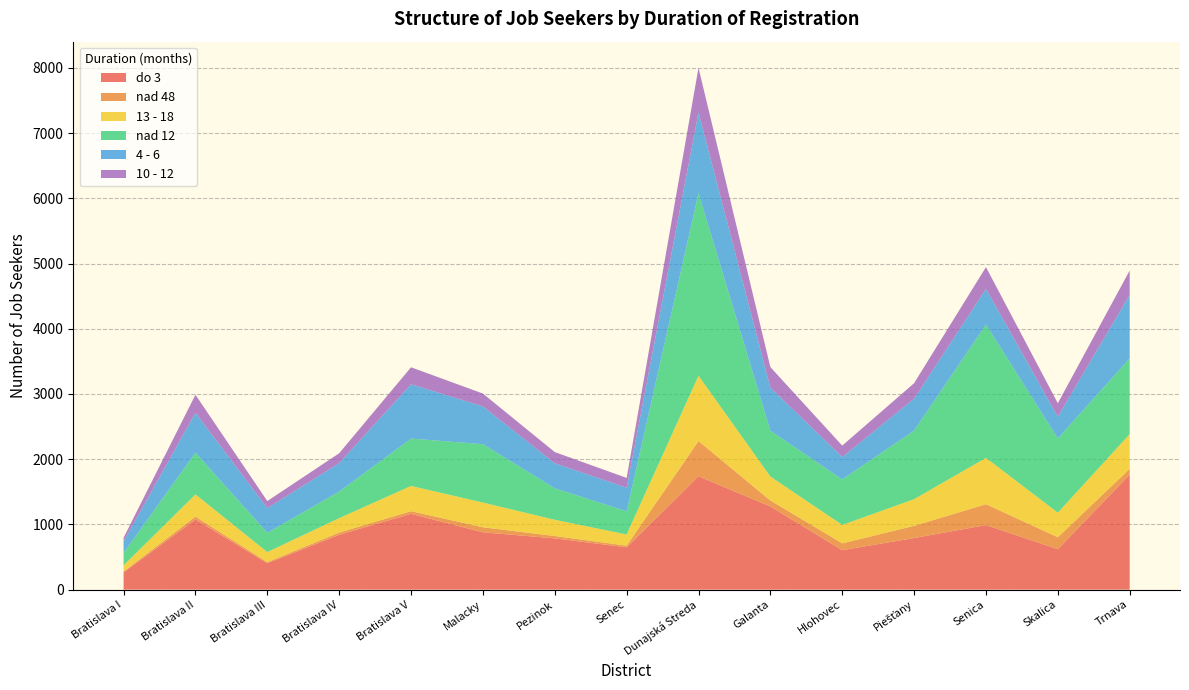

Reading left to right, list all the values displayed in this chart.

do 3: 264	1077	405	841	1162	879	786	649	1738	1275	605	791	990	620	1763
nad 48: 14	43	17	34	41	77	36	25	540	92	105	187	320	183	89
13 - 18: 95	340	154	221	387	379	249	172	1002	367	282	409	710	377	532
nad 12: 189	640	296	407	726	895	483	355	2799	704	698	1051	2045	1139	1161
4 - 6: 178	611	377	436	833	579	383	362	1238	659	343	489	546	332	975
10 - 12: 56	277	109	152	260	197	172	150	684	315	175	238	334	207	373